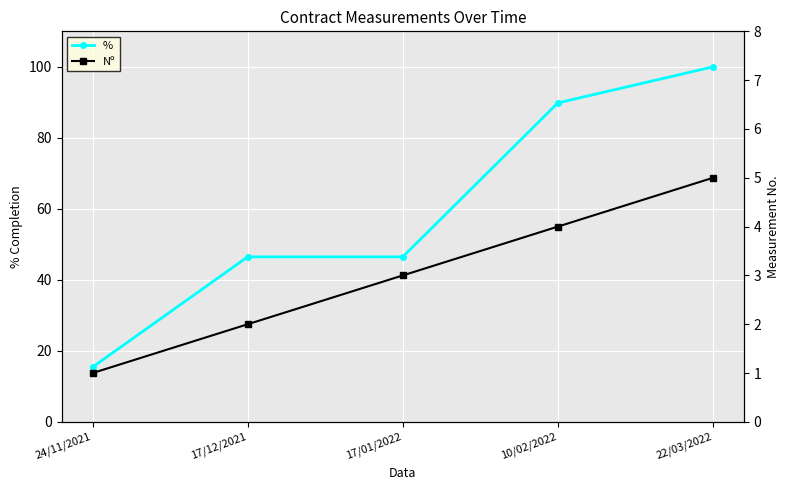

Which series has the largest total across all categories?

%